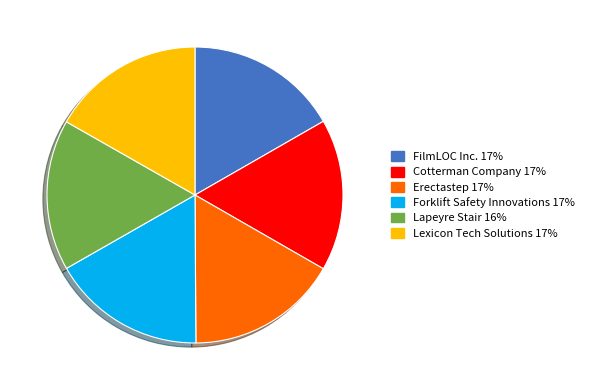

Do Erectastep and FilmLOC Inc. together represent more than half of the pie?

No